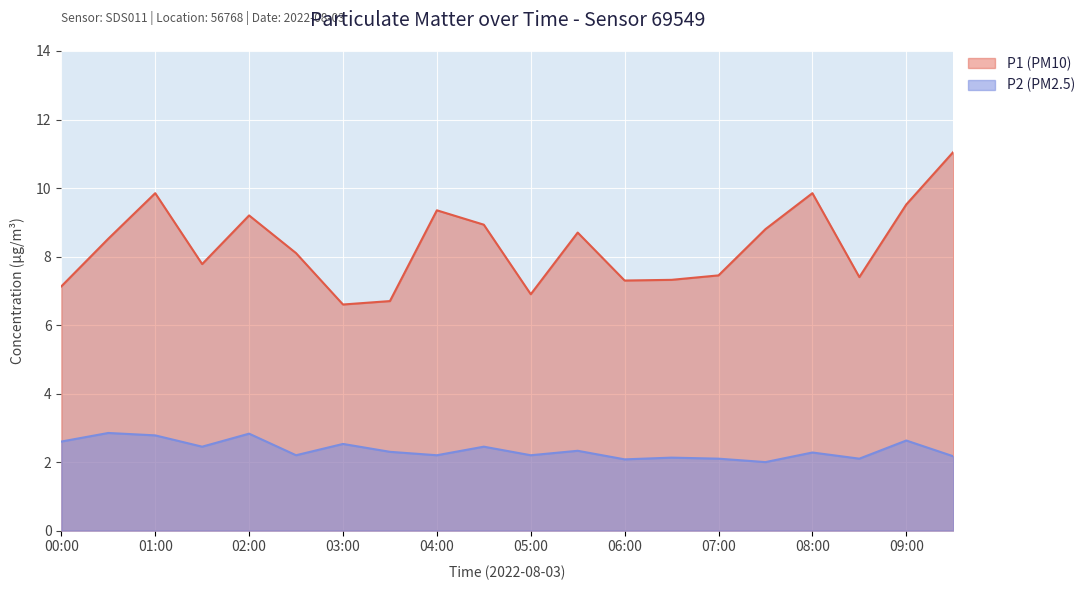

Rank the series by their average value, from highest to lowest.

P1 (PM10), P2 (PM2.5)